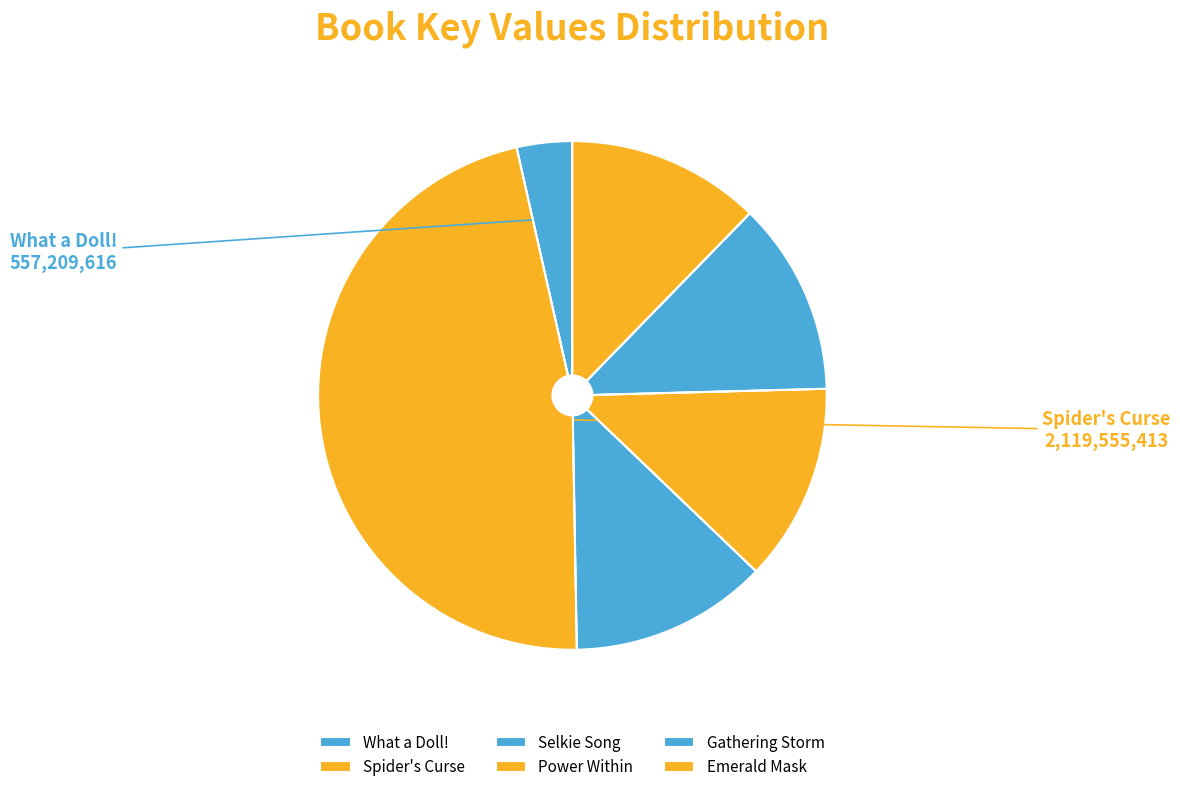

How many slices are in this pie chart?

6